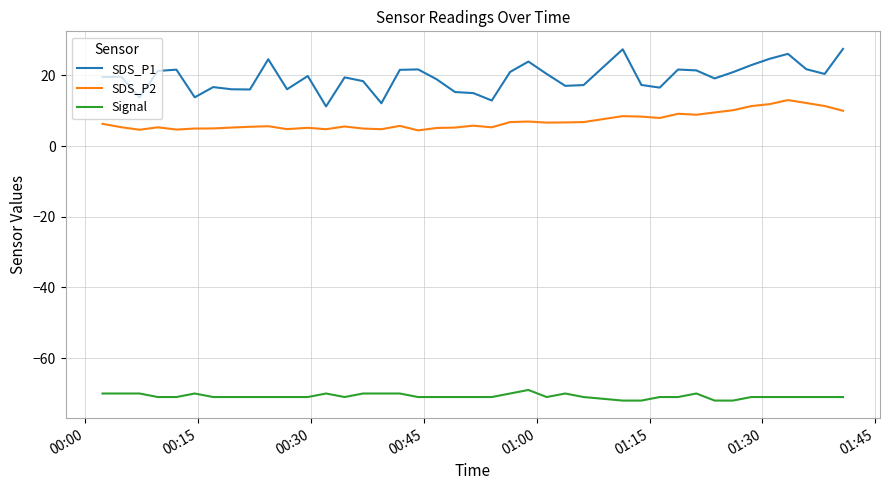

List the series in order of their peak value, highest first.

SDS_P1, SDS_P2, Signal